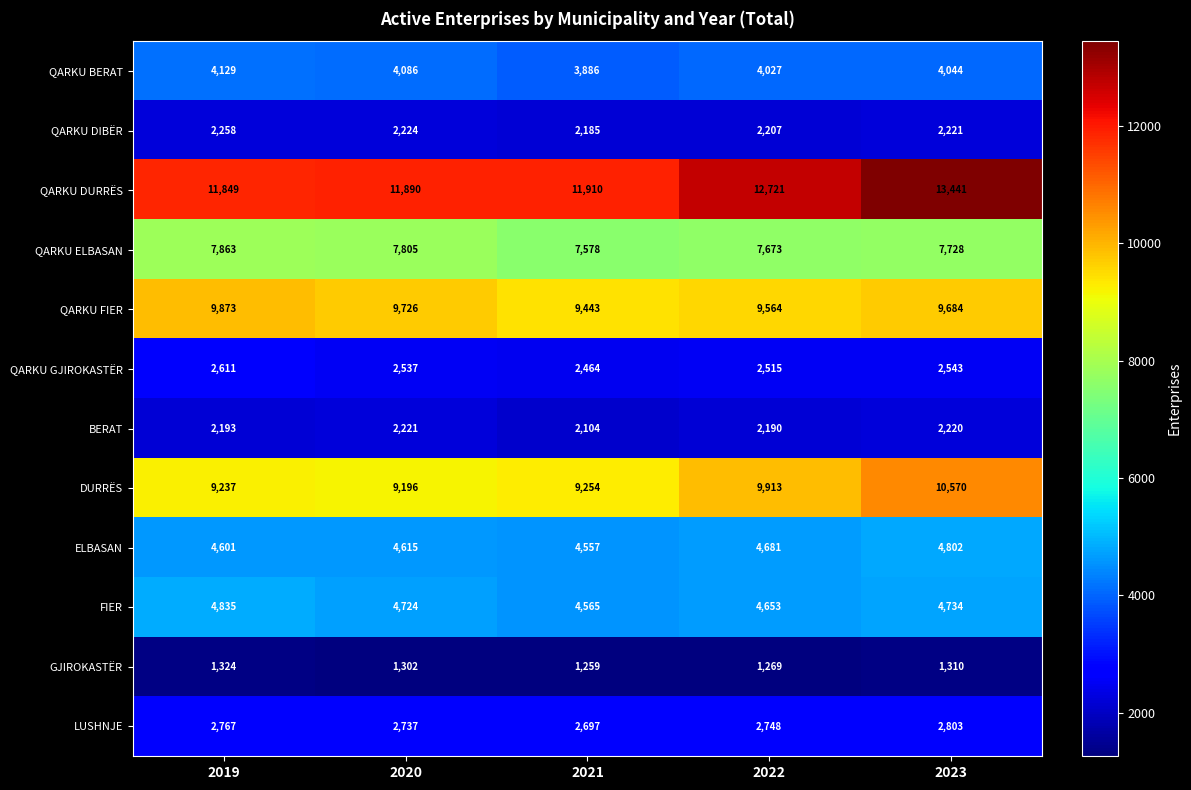

What is the average value of the QARKU DURRËS series?

12362